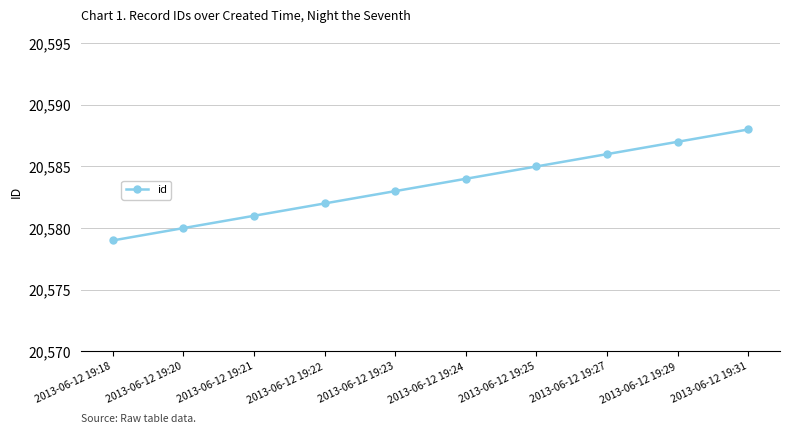

Reading left to right, list all the values displayed in this chart.

2013-06-12 19:18=20579	2013-06-12 19:20=20580	2013-06-12 19:21=20581	2013-06-12 19:22=20582	2013-06-12 19:23=20583	2013-06-12 19:24=20584	2013-06-12 19:25=20585	2013-06-12 19:27=20586	2013-06-12 19:29=20587	2013-06-12 19:31=20588